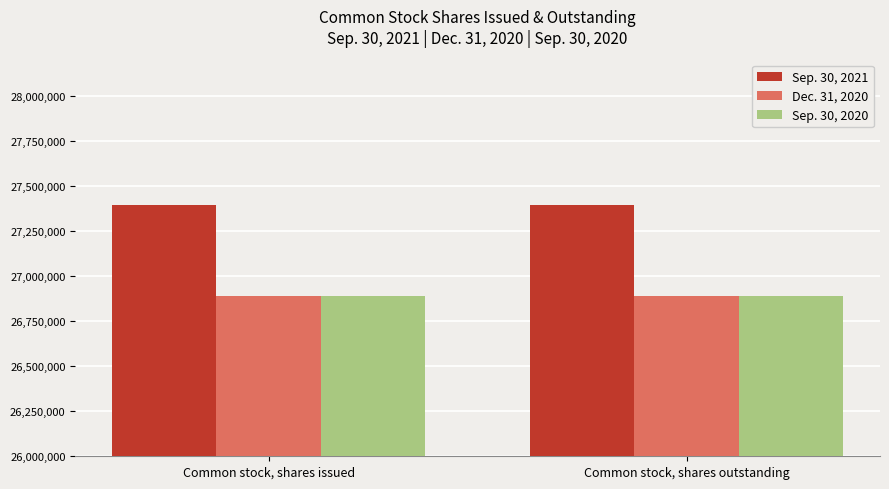

Which series has the largest total across all categories?

Sep. 30, 2021